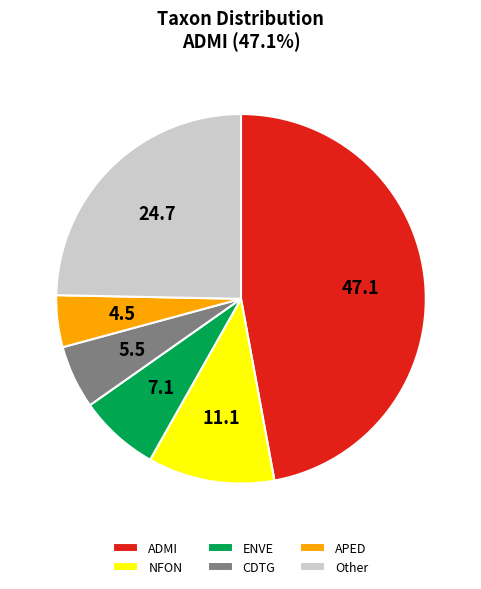

Which has a higher value, Other or NFON?

Other